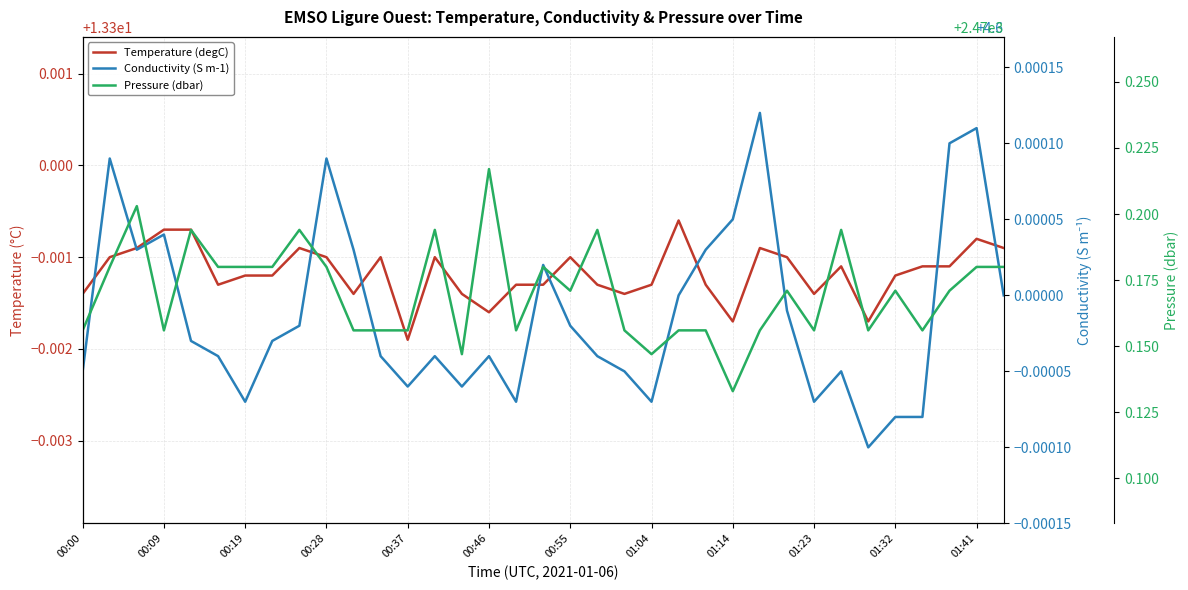

True or false: Conductivity (S m-1) has more than 1 points higher than both neighbors.

True